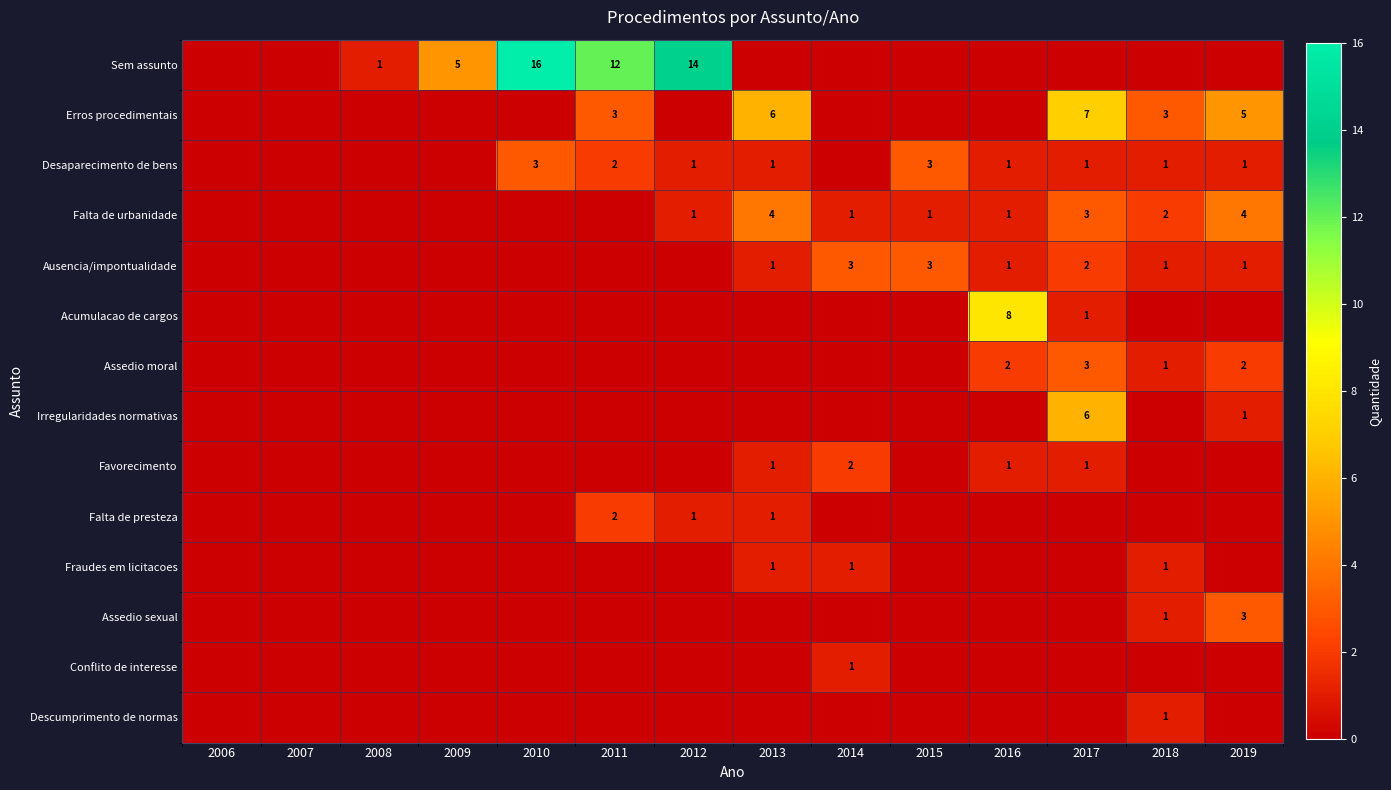

What is the highest value of the Fraudes em licitacoes series?

1